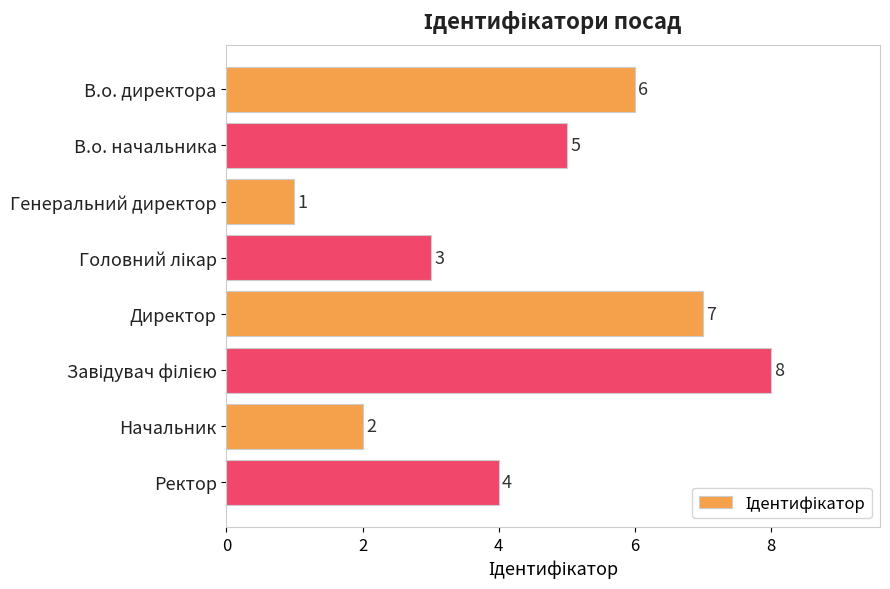

How many data points are less than 5?

4